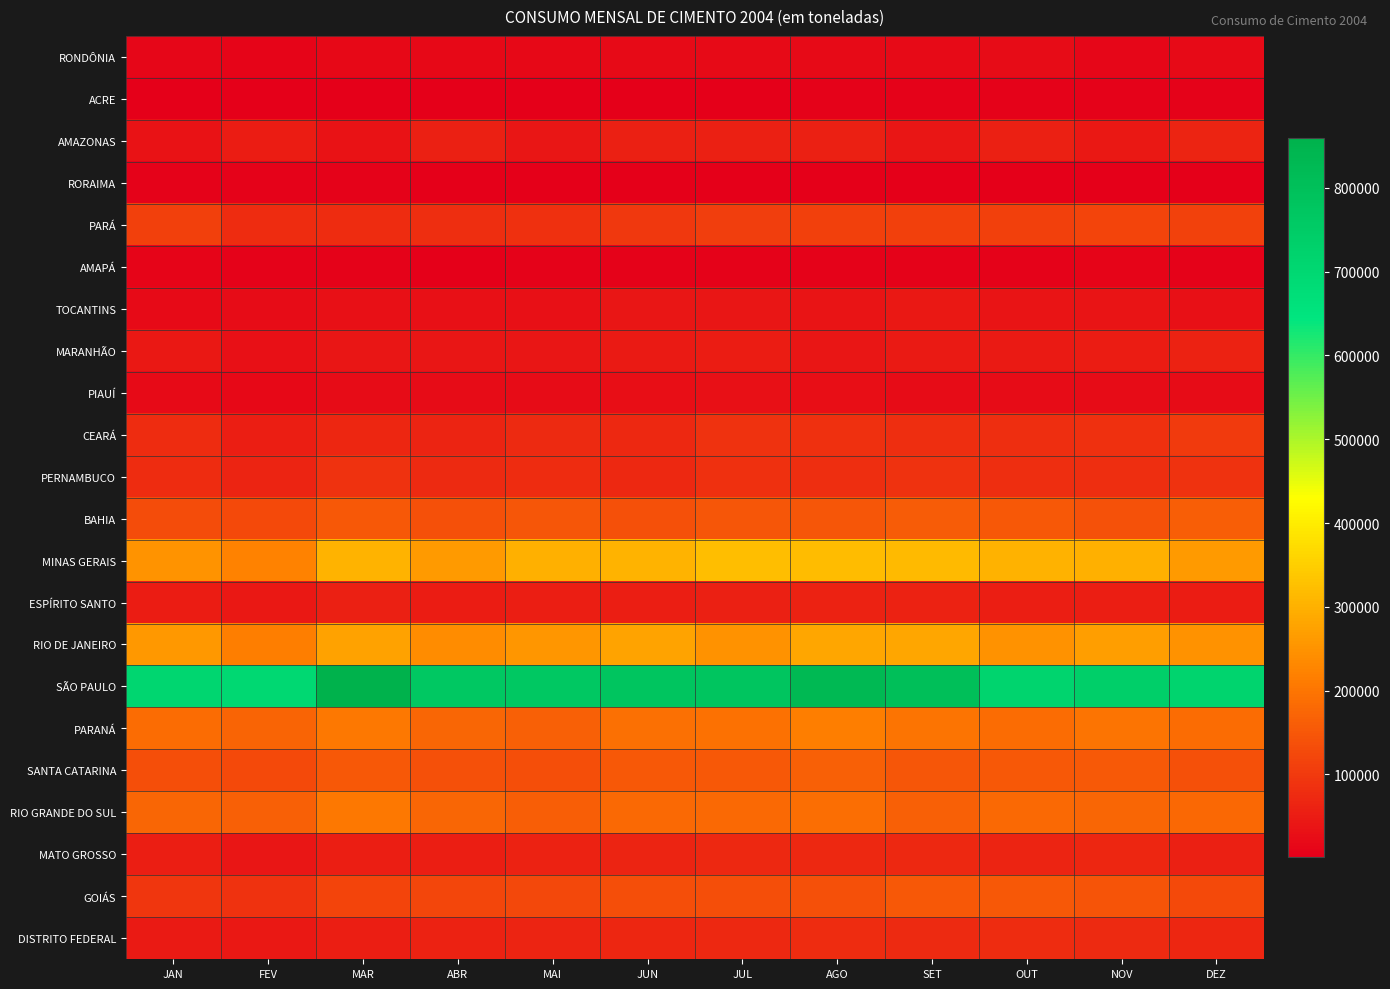

At ABR, list the series in order from smallest to largest.

RORAIMA, ACRE, AMAPÁ, RONDÔNIA, PIAUÍ, TOCANTINS, MARANHÃO, ESPÍRITO SANTO, MATO GROSSO, AMAZONAS, DISTRITO FEDERAL, CEARÁ, PERNAMBUCO, PARÁ, GOIÁS, BAHIA, SANTA CATARINA, PARANÁ, RIO GRANDE DO SUL, RIO DE JANEIRO, MINAS GERAIS, SÃO PAULO